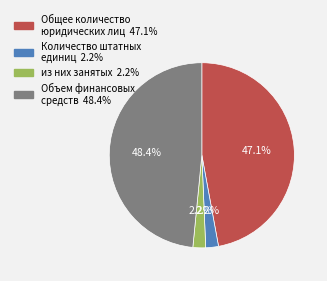

To the nearest percent, what percentage of the pie is Общее количество юридических лиц?

47%